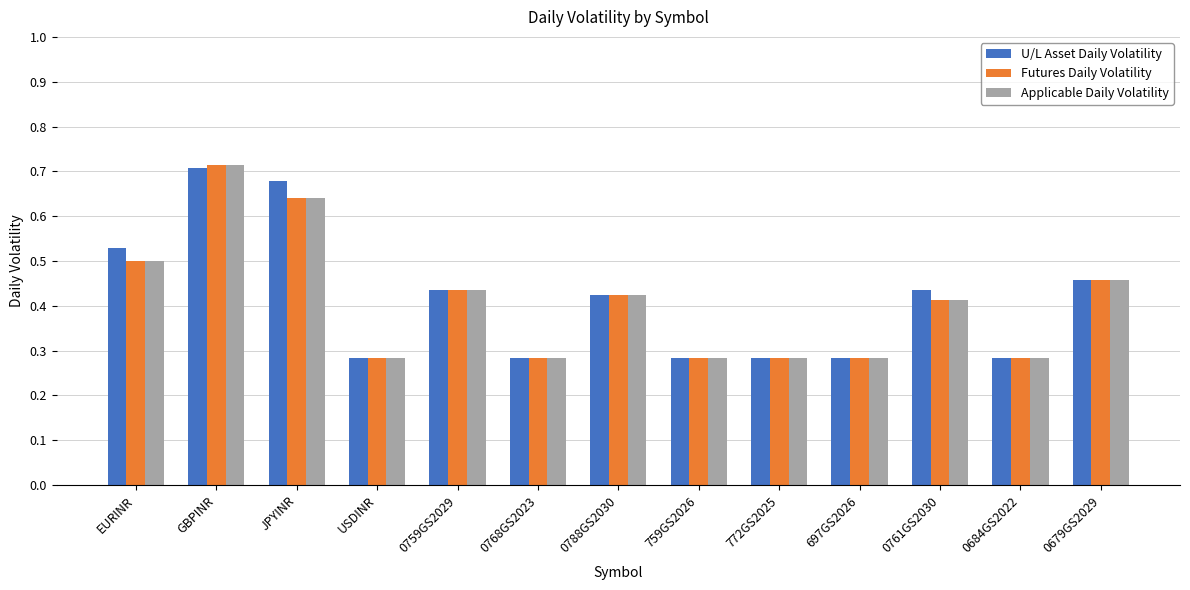

What is the total value across all series at EURINR?

1.5